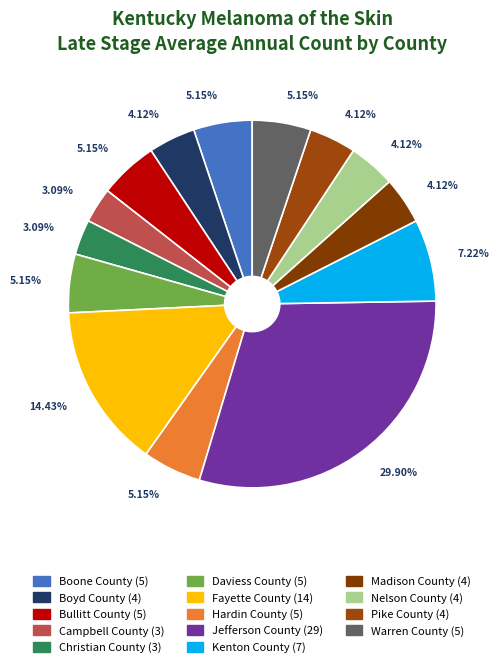

To the nearest percent, what portion does Boone County represent?

5%